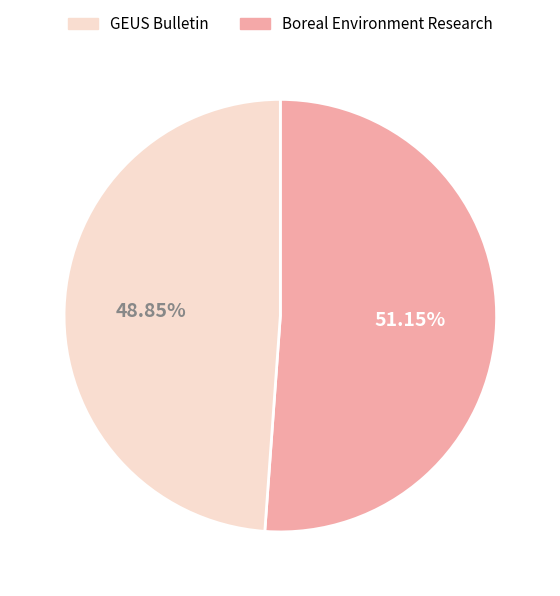

Does any single category account for the majority?

Yes